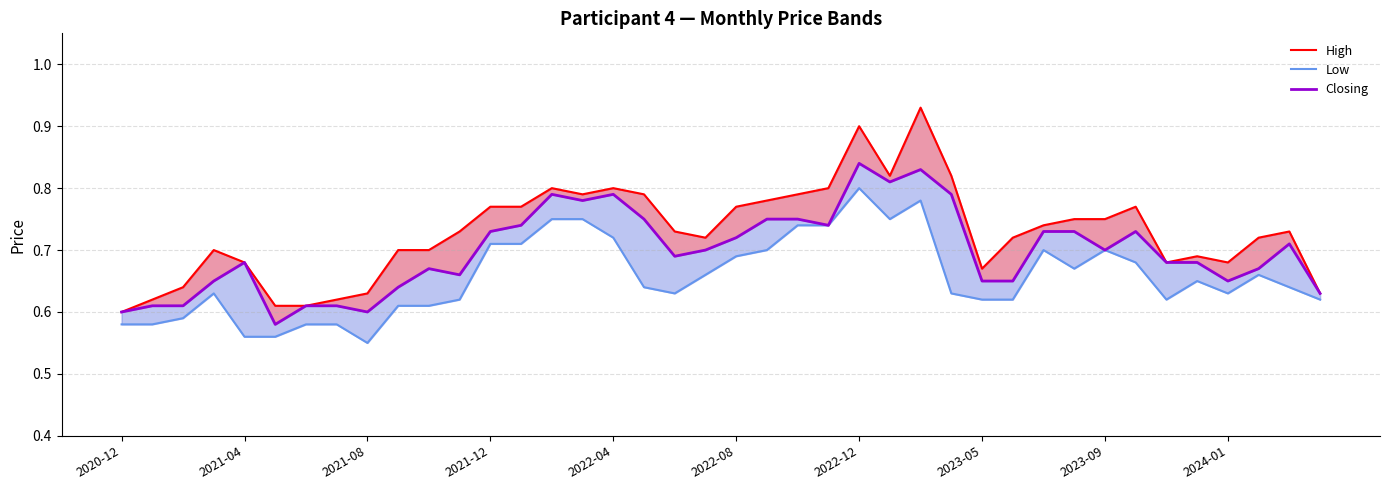

Is it true that Low equals 0.9 at 2020-12?

False